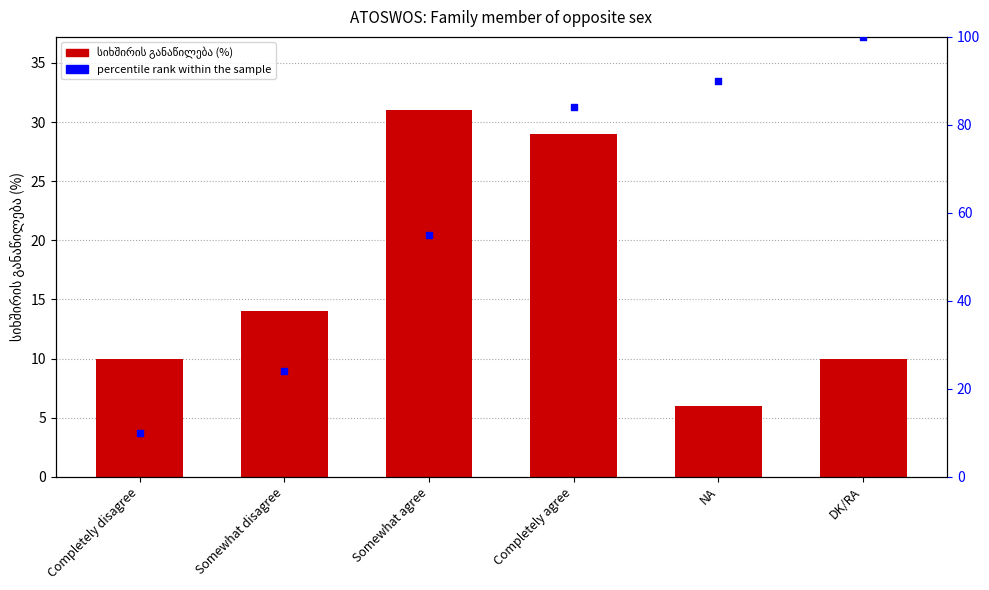

Is the value of სიხშირის განაწილება (%) at NA greater than the value of percentile rank within the sample at NA?

No